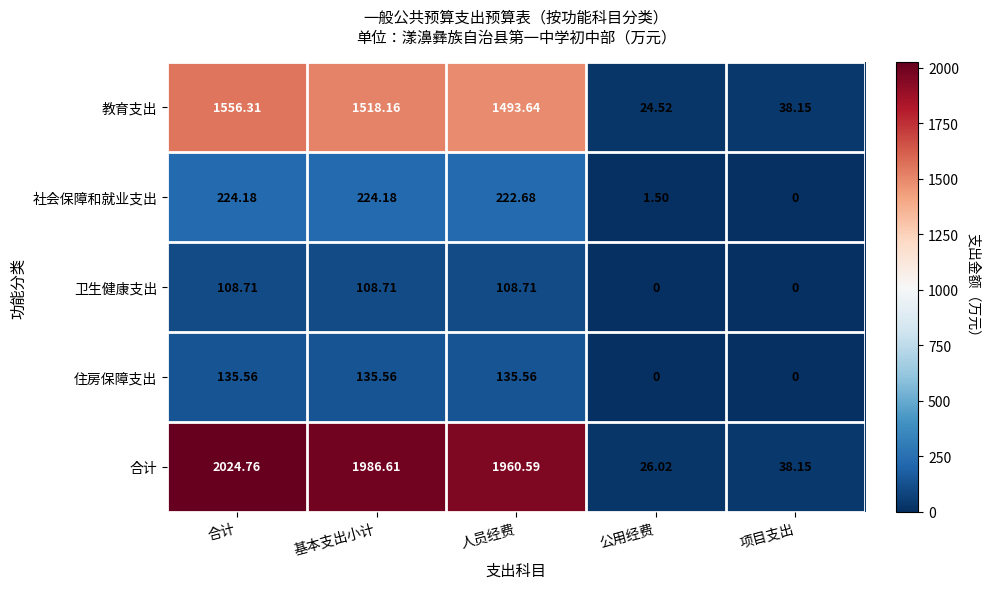

Is the value of 合计 at 公用经费 greater than the value of 住房保障支出 at 基本支出小计?

No